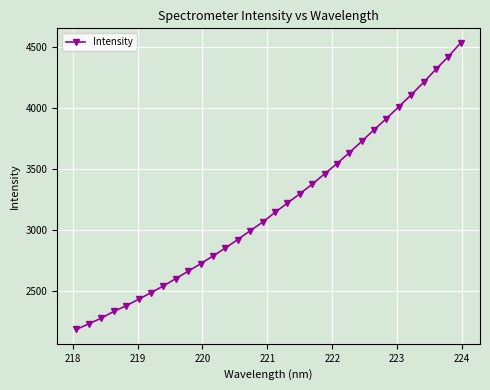

What is the minimum value shown in the chart?

2185.4